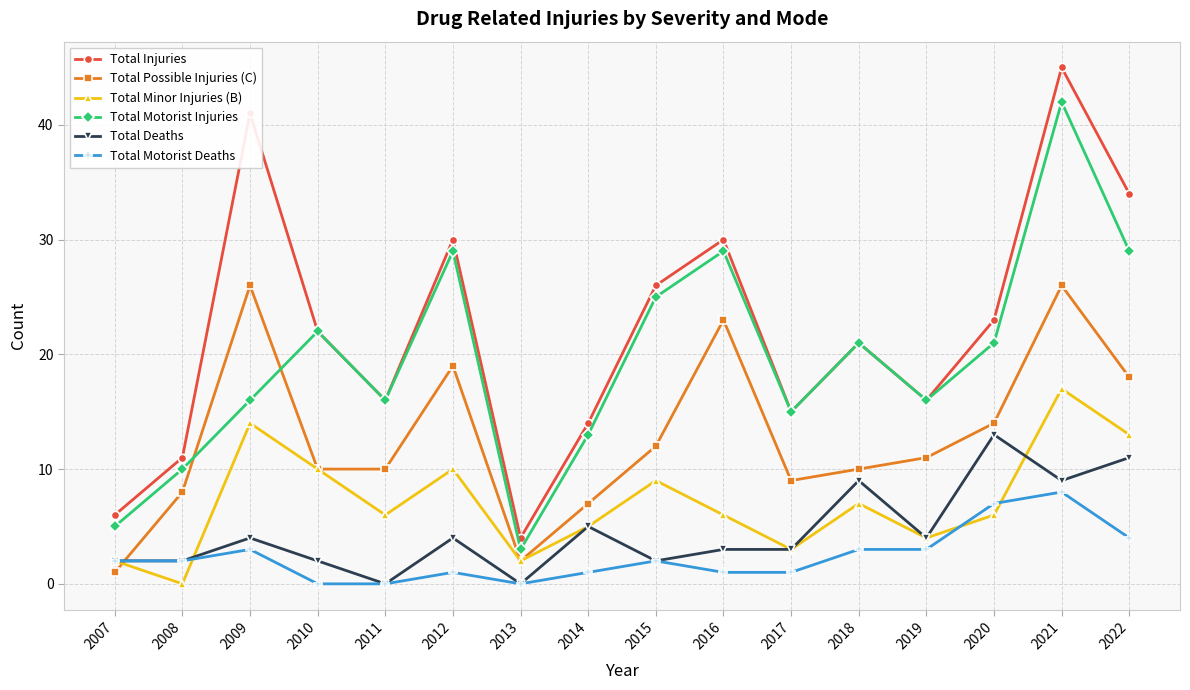

Reading left to right, transcribe all the data shown in this chart.

Total Injuries: 2007=6	2008=11	2009=41	2010=22	2011=16	2012=30	2013=4	2014=14	2015=26	2016=30	2017=15	2018=21	2019=16	2020=23	2021=45	2022=34
Total Possible Injuries (C): 2007=1	2008=8	2009=26	2010=10	2011=10	2012=19	2013=2	2014=7	2015=12	2016=23	2017=9	2018=10	2019=11	2020=14	2021=26	2022=18
Total Minor Injuries (B): 2007=2	2008=0	2009=14	2010=10	2011=6	2012=10	2013=2	2014=5	2015=9	2016=6	2017=3	2018=7	2019=4	2020=6	2021=17	2022=13
Total Motorist Injuries: 2007=5	2008=10	2009=16	2010=22	2011=16	2012=29	2013=3	2014=13	2015=25	2016=29	2017=15	2018=21	2019=16	2020=21	2021=42	2022=29
Total Deaths: 2007=2	2008=2	2009=4	2010=2	2011=0	2012=4	2013=0	2014=5	2015=2	2016=3	2017=3	2018=9	2019=4	2020=13	2021=9	2022=11
Total Motorist Deaths: 2007=2	2008=2	2009=3	2010=0	2011=0	2012=1	2013=0	2014=1	2015=2	2016=1	2017=1	2018=3	2019=3	2020=7	2021=8	2022=4